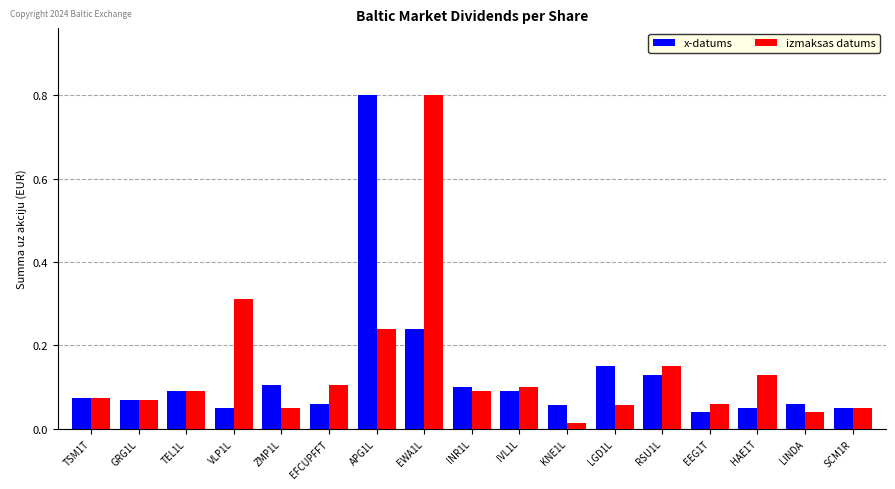

What is the difference between the maximum and minimum values in the izmaksas datums series?

0.8